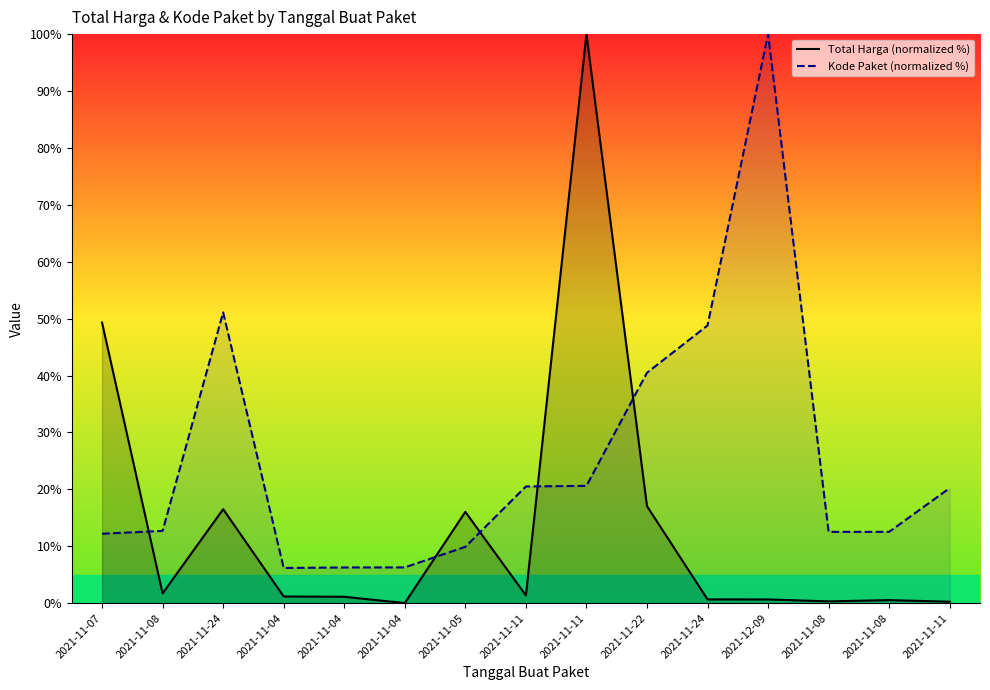

How many interior local valleys does the Total Harga (normalized %) series have?

4